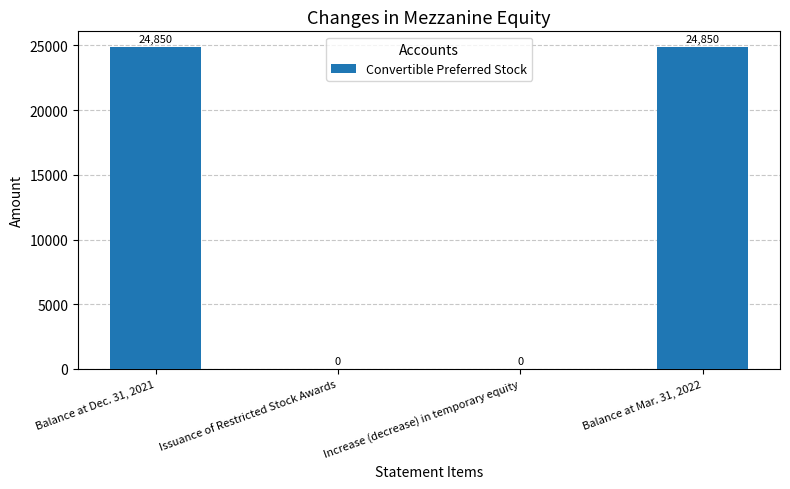

What is the sum of the values at Increase (decrease) in temporary equity and Balance at Dec. 31, 2021?

24850